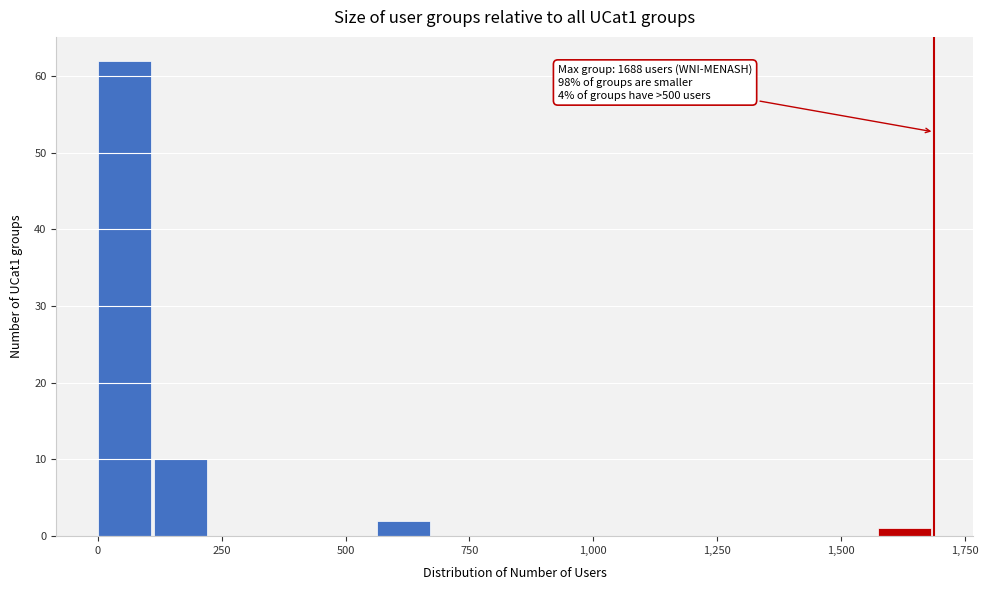

Read against the x-axis, roughly where is the centre of the tallest bar?

50